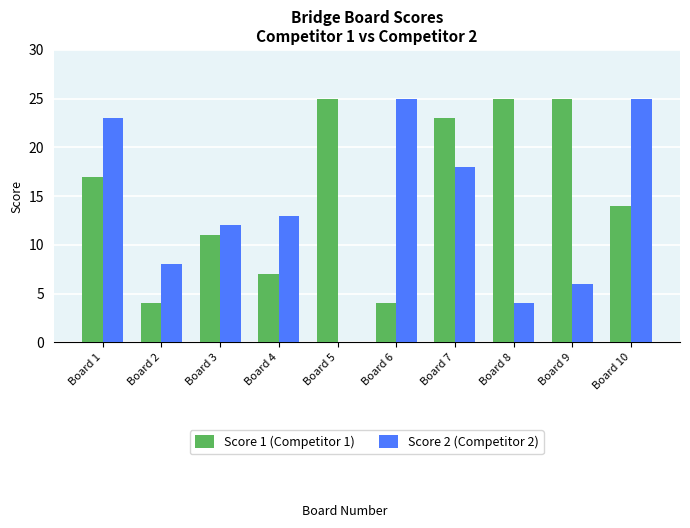

Reading right to left, extract all data points from this chart.

Score 1 (Competitor 1): 14	25	25	23	4	25	7	11	4	17
Score 2 (Competitor 2): 25	6	4	18	25	0	13	12	8	23